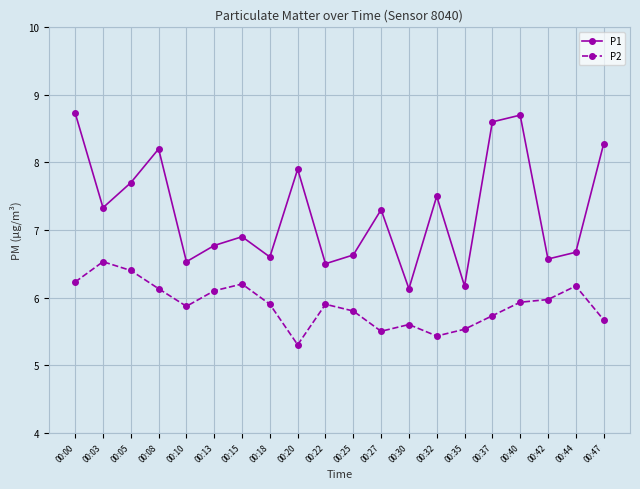

What is the value of the P2 point at the 4th from the left?

6.1